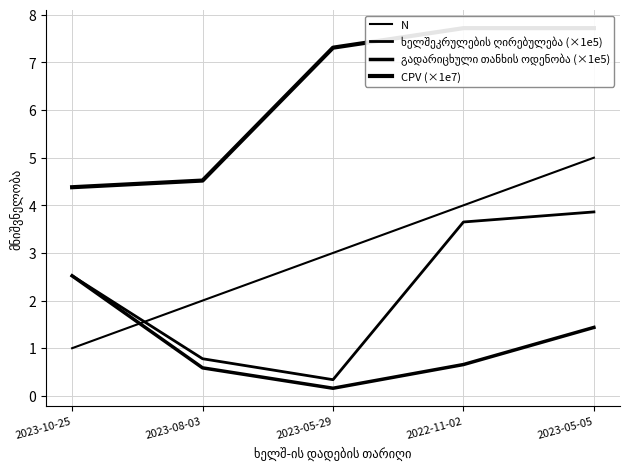

How many lines are shown in the chart?

4